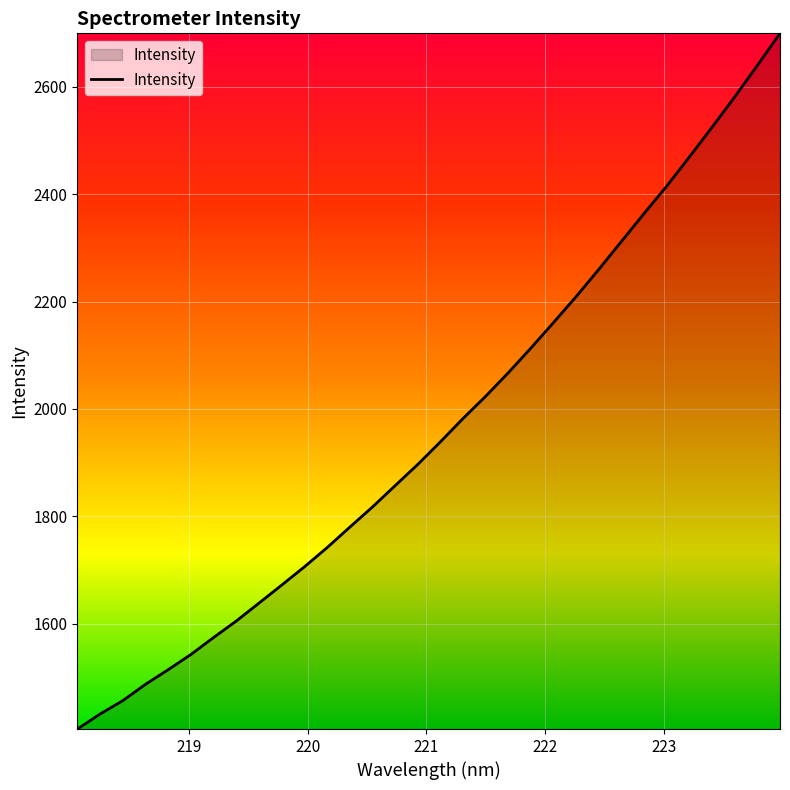

What is the difference between the maximum and minimum values?

1295.9